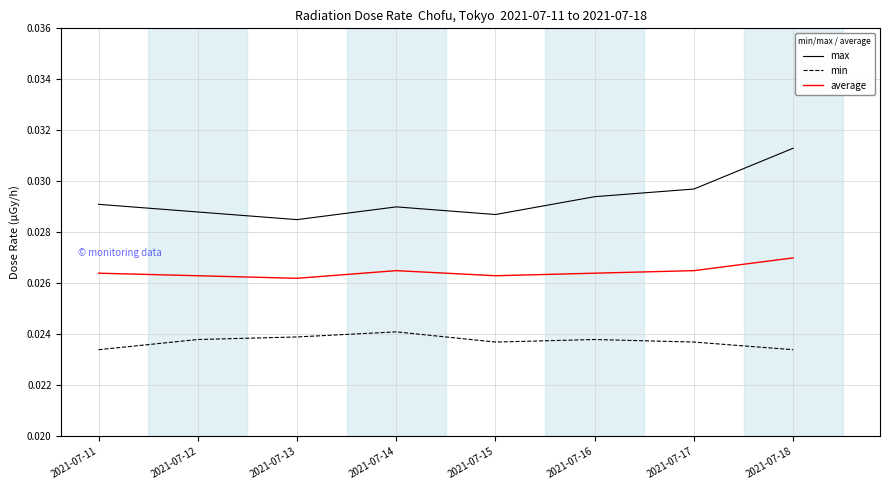

Which series has the largest total across all categories?

max